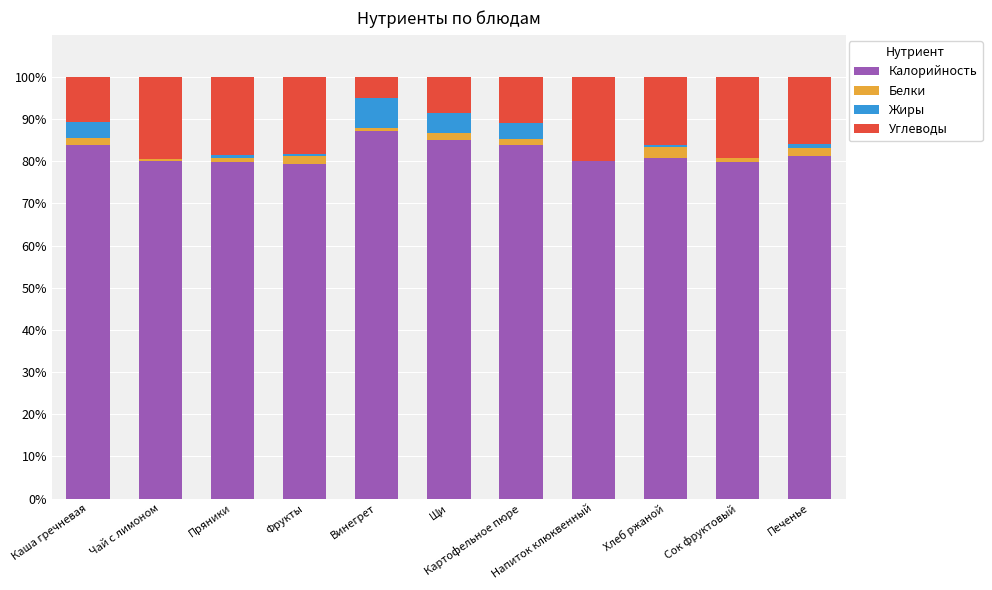

What is the sum of all Калорийность values?

901.0